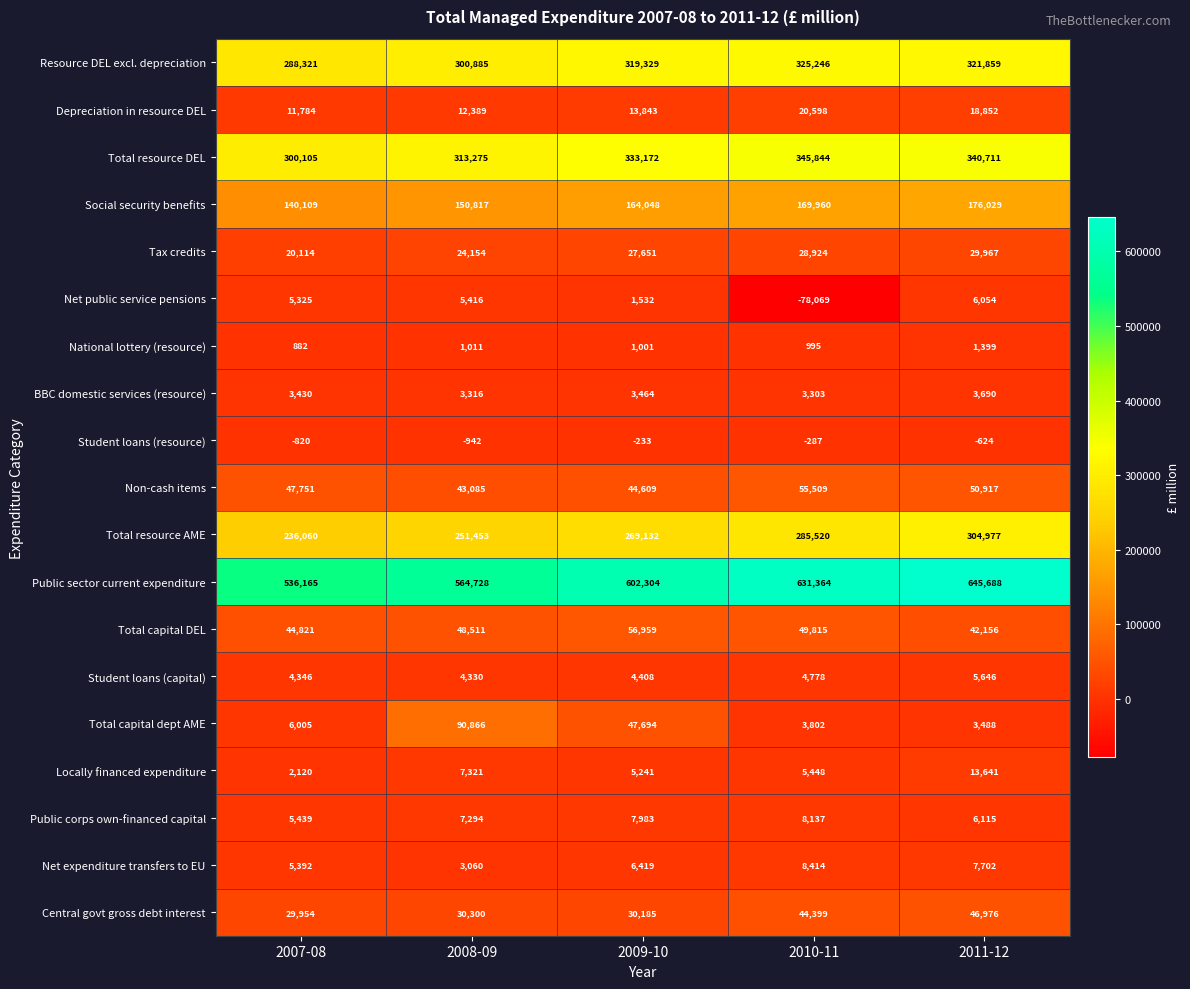

What is the total value across all series at 2009-10?

1938741